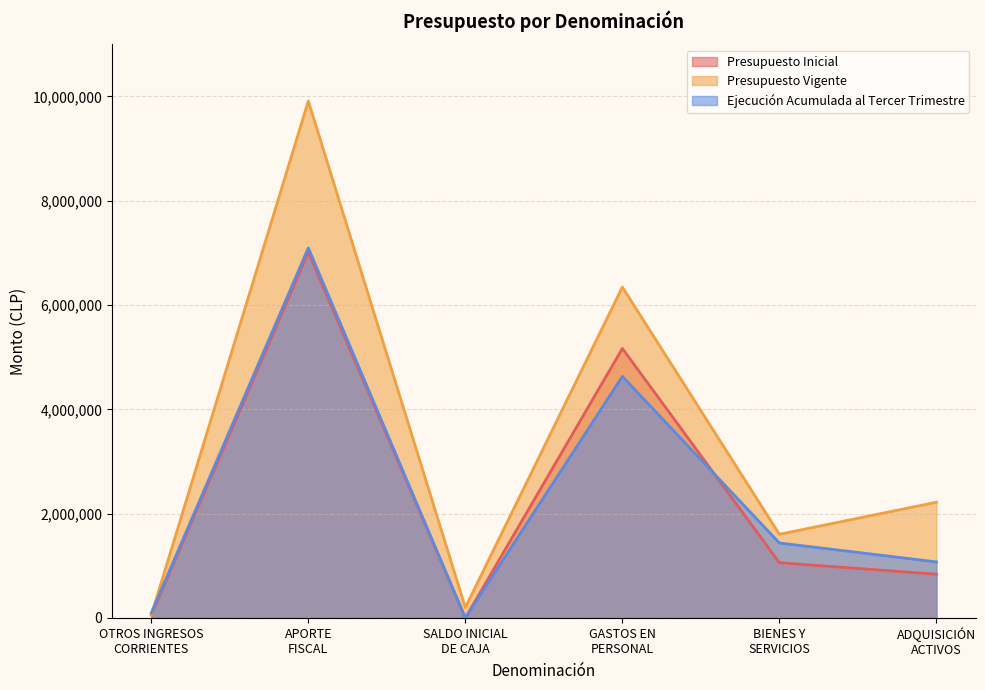

What are all the series names shown in the legend?

Presupuesto Inicial, Presupuesto Vigente, Ejecución Acumulada al Tercer Trimestre